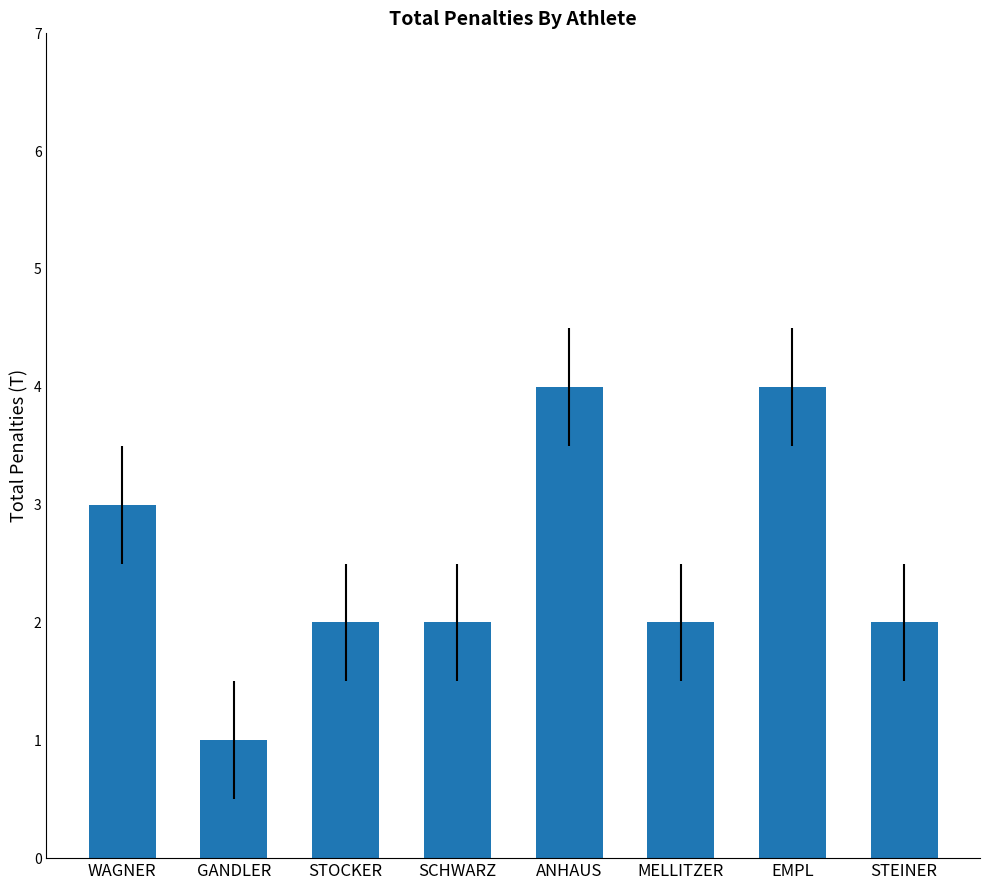

How many bars are there in total?

8